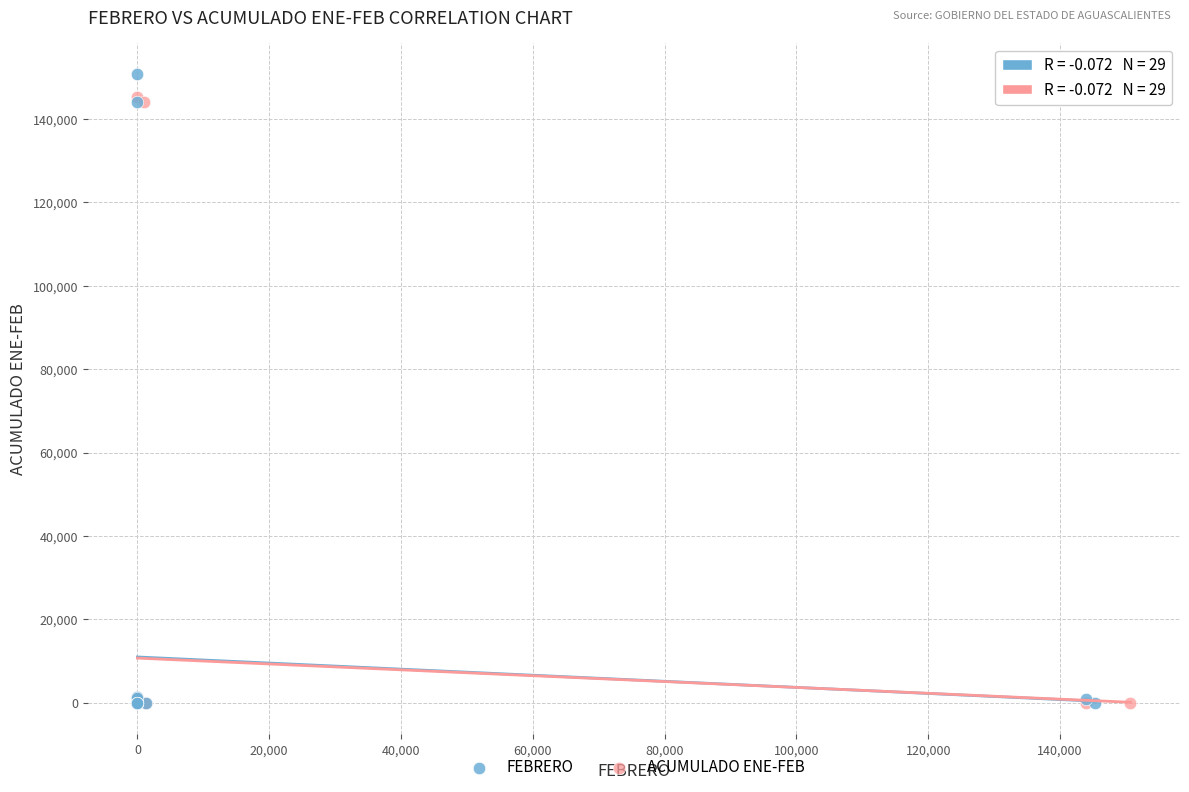

What are all the series names shown in the legend?

FEBRERO, ACUMULADO ENE-FEB